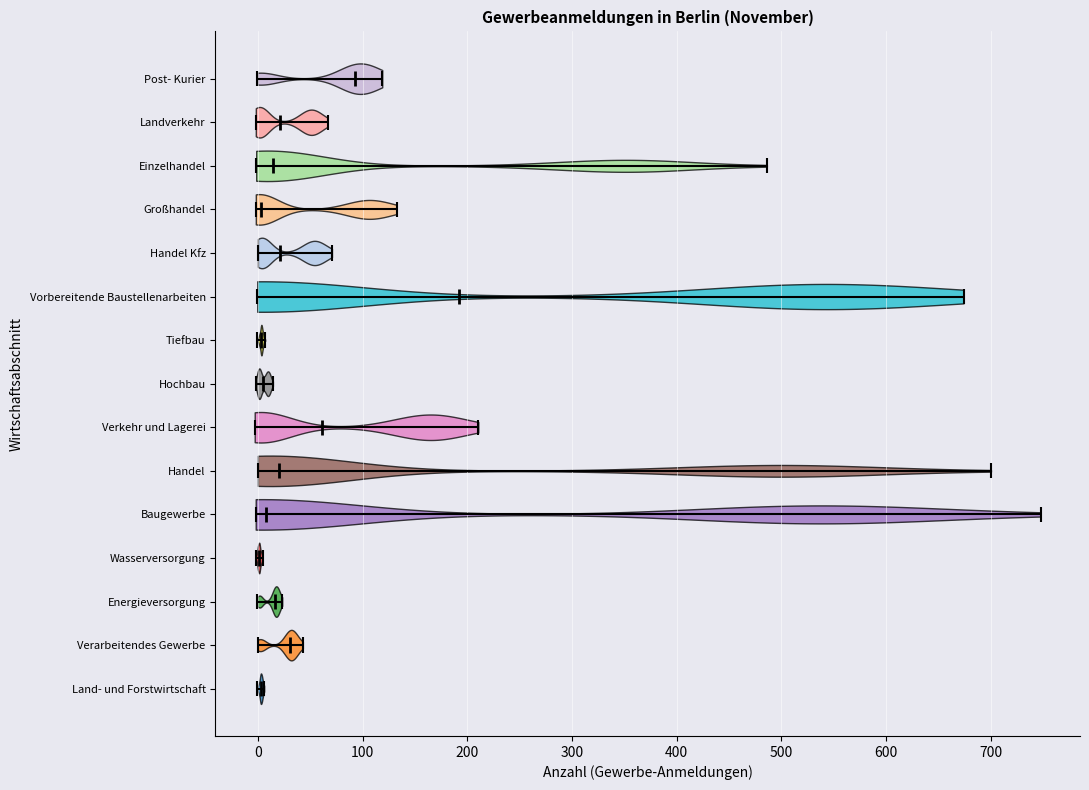

Reading bottom to top, read every violin against the x-axis: where its median line is, and the lowest and highest points it reaches. The values are not printed on the chart, so give them approximately, as read against the axis.

Land- und Forstwirtschaft: median line 0, lowest point 0, highest point 10
Verarbeitendes Gewerbe: median line 30, lowest point 0, highest point 40
Energieversorgung: median line 20, lowest point 0, highest point 20
Wasserversorgung: median line 0, lowest point 0, highest point 0
Baugewerbe: median line 10, lowest point 0, highest point 750
Handel: median line 20, lowest point 0, highest point 700
Verkehr und Lagerei: median line 60, lowest point 0, highest point 210
Hochbau: median line 0, lowest point 0, highest point 10
Tiefbau: median line 0, lowest point 0, highest point 10
Vorbereitende Baustellenarbeiten: median line 190, lowest point 0, highest point 670
Handel Kfz: median line 20, lowest point 0, highest point 70
Großhandel: median line 0, lowest point 0, highest point 130
Einzelhandel: median line 10, lowest point 0, highest point 490
Landverkehr: median line 20, lowest point 0, highest point 70
Post- Kurier: median line 90, lowest point 0, highest point 120